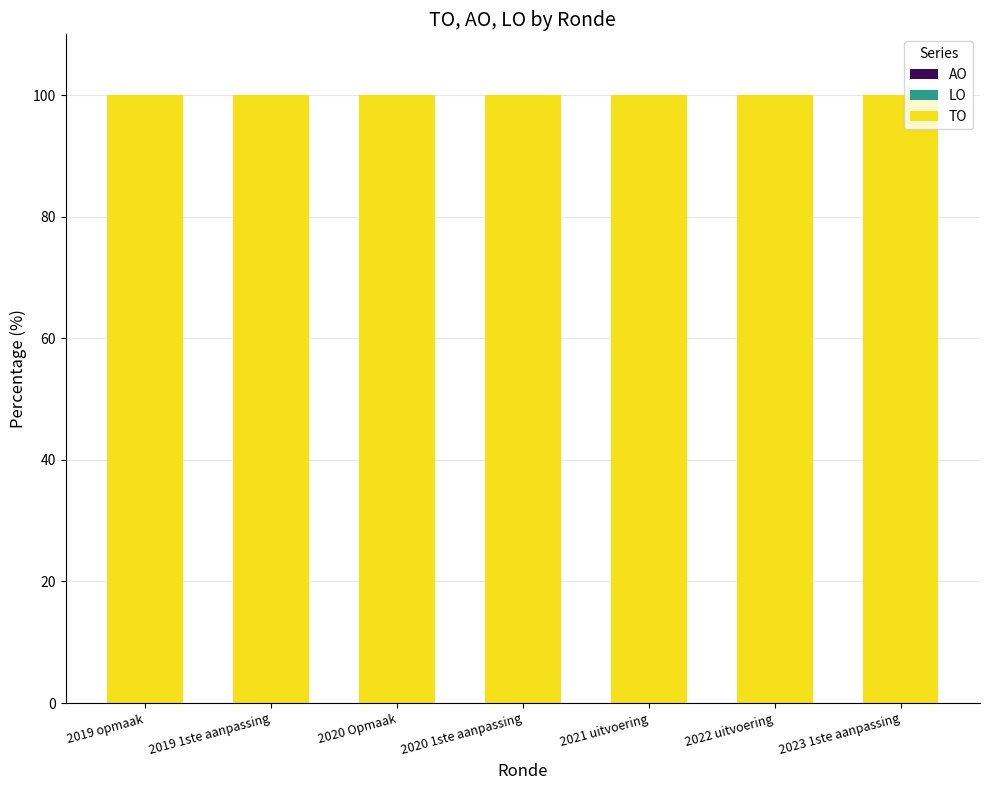

At 2019 1ste aanpassing, list the series in order from smallest to largest.

AO, LO, TO